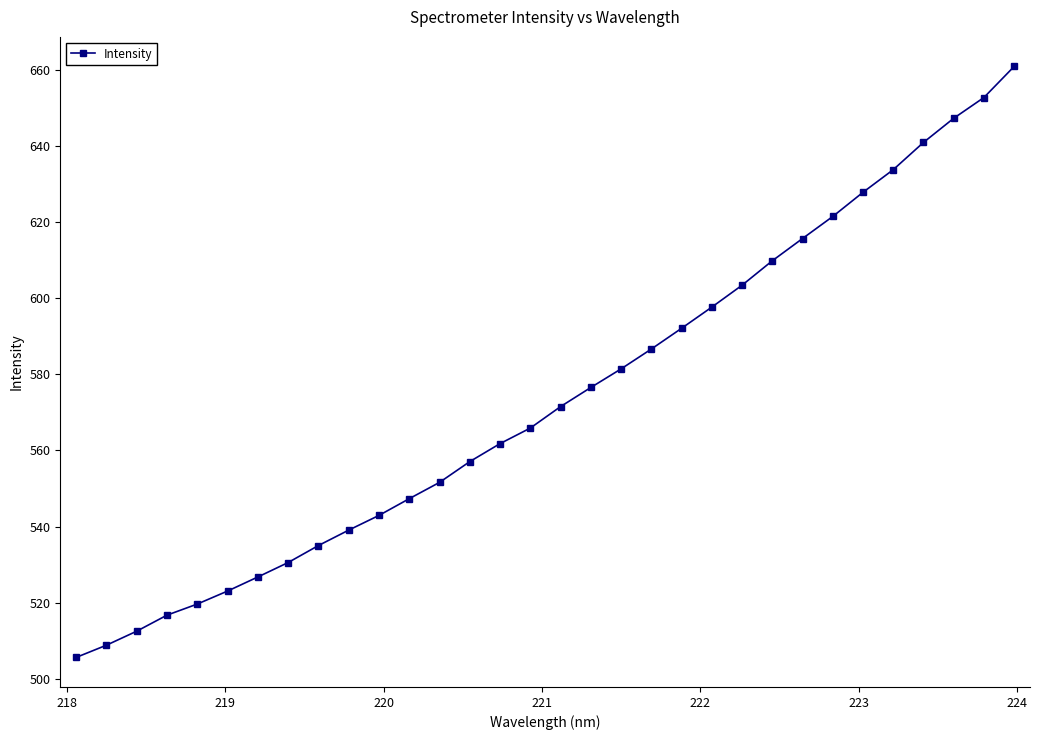

Count the number of values greater than 571.

16